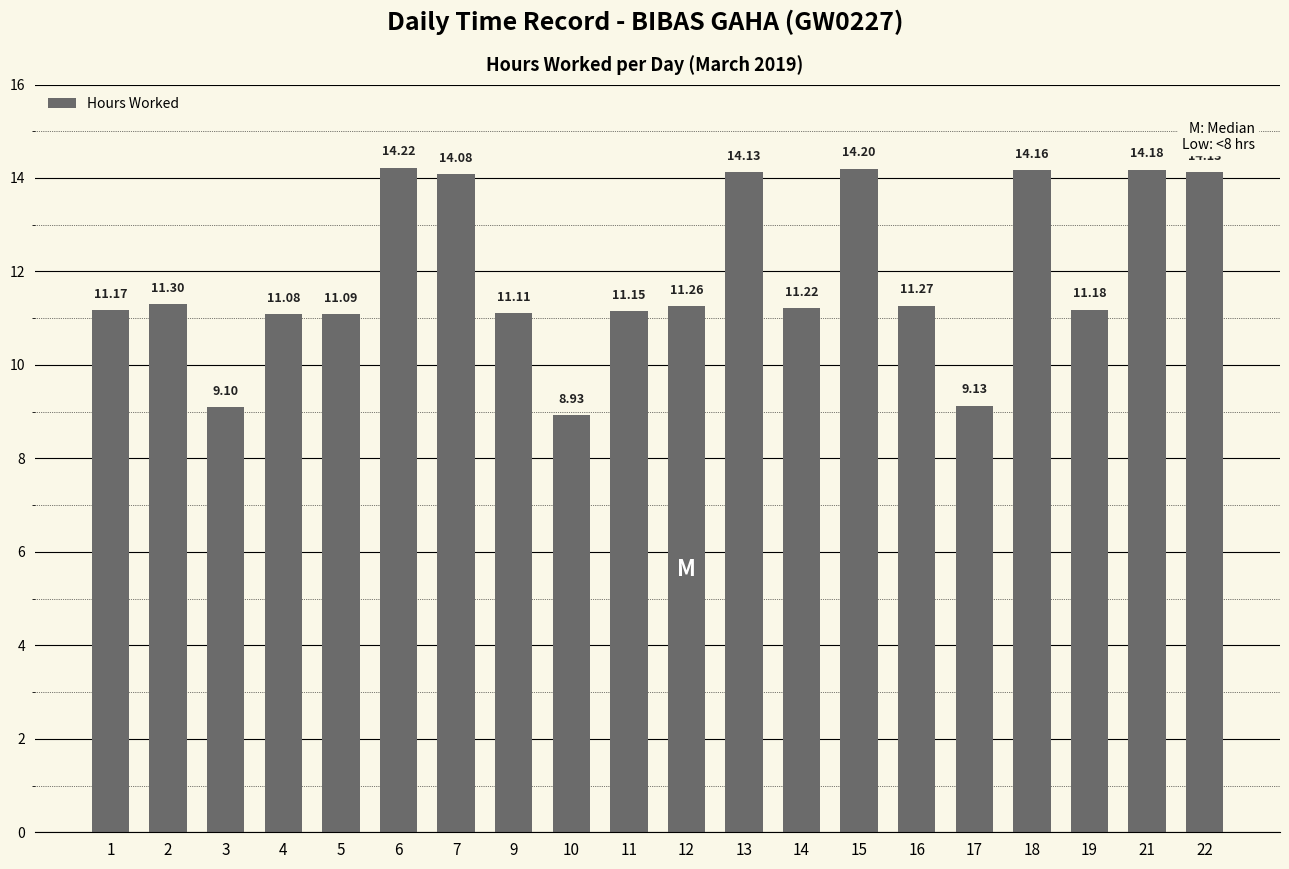

What is the maximum value shown in the chart?

14.2